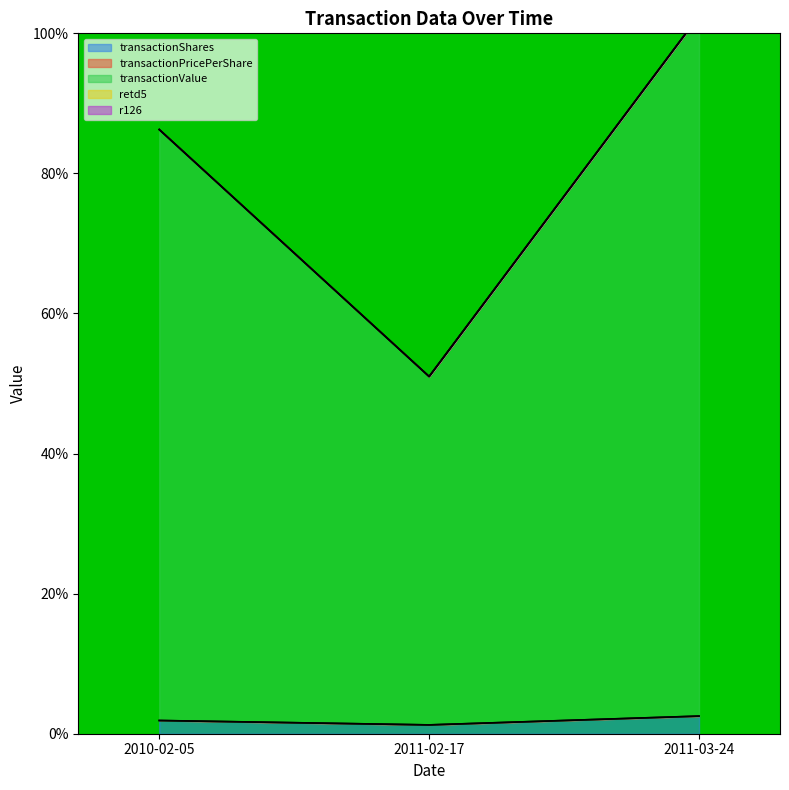

The value of transactionValue at 2011-03-24 is 184.4. True or false?

False